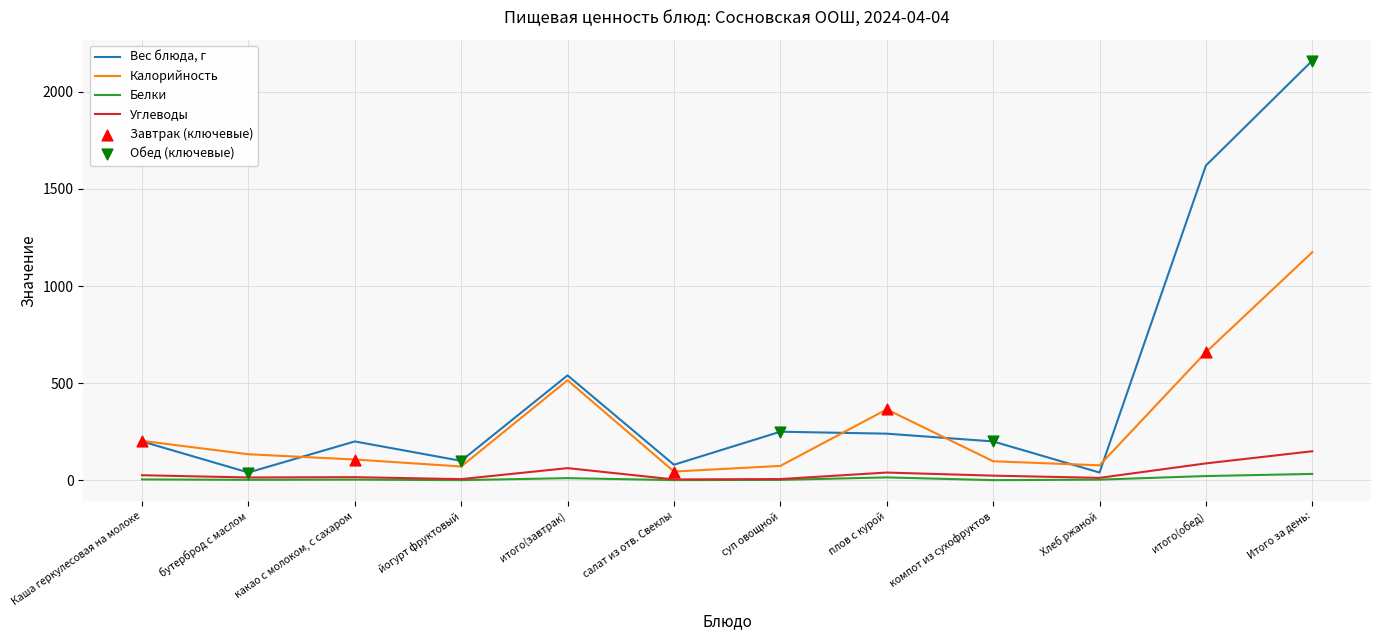

Which series has the largest total across all categories?

Вес блюда, г